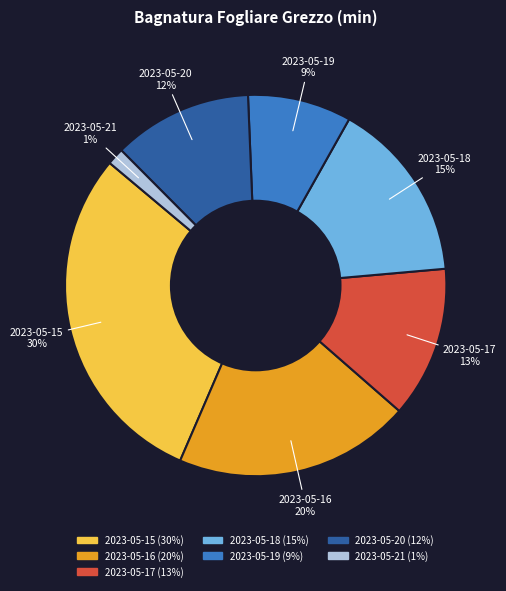

What is the ratio of the value at 2023-05-21 to the value at 2023-05-16?

0.1